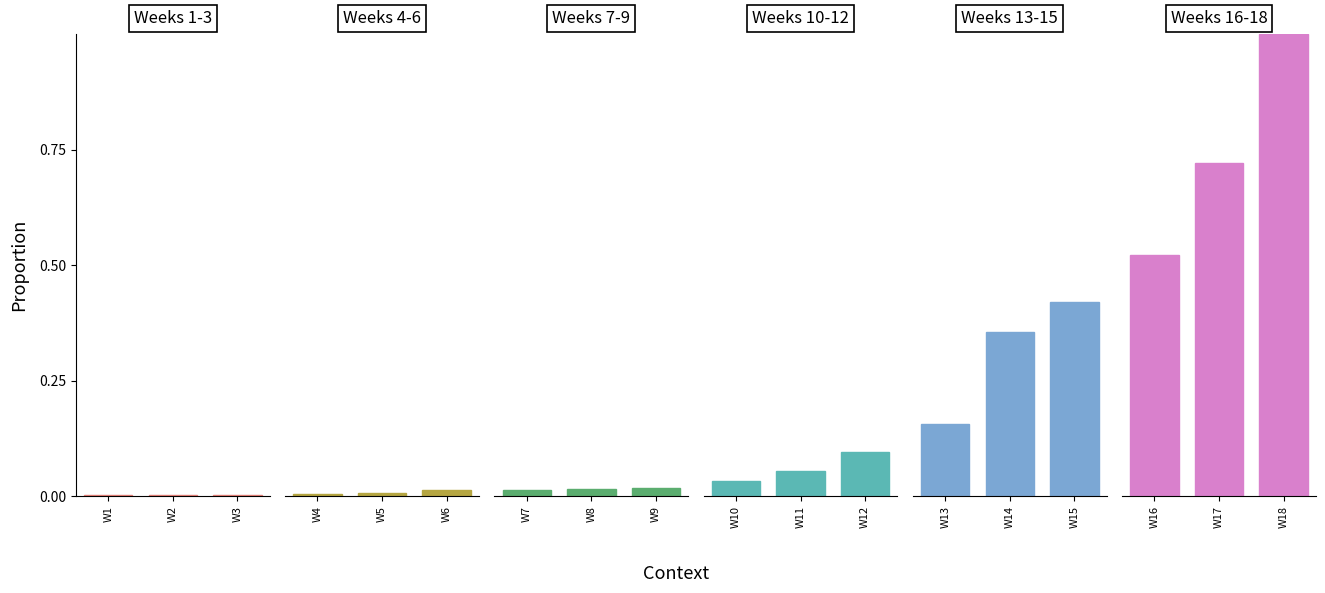

What is the maximum value shown in the chart?

1.0